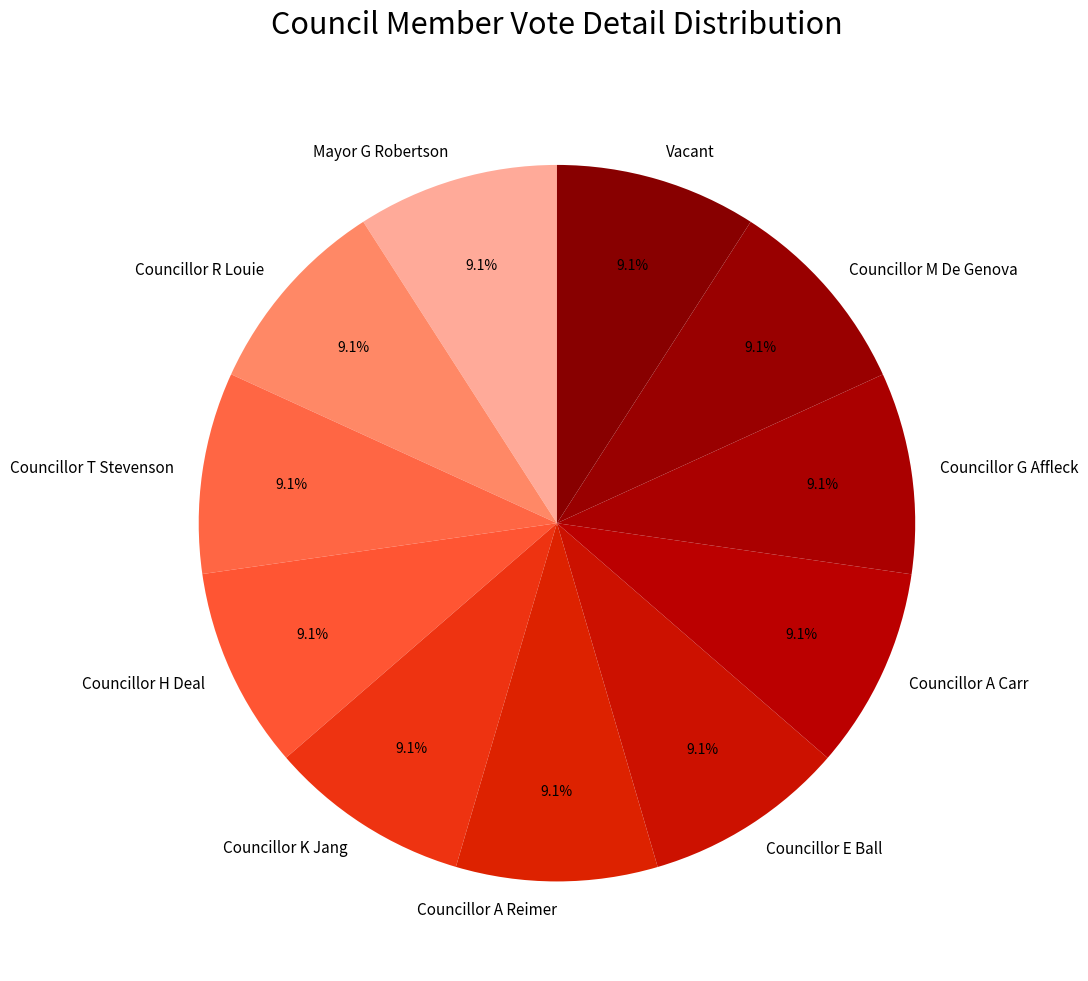

How many slices are in this pie chart?

11